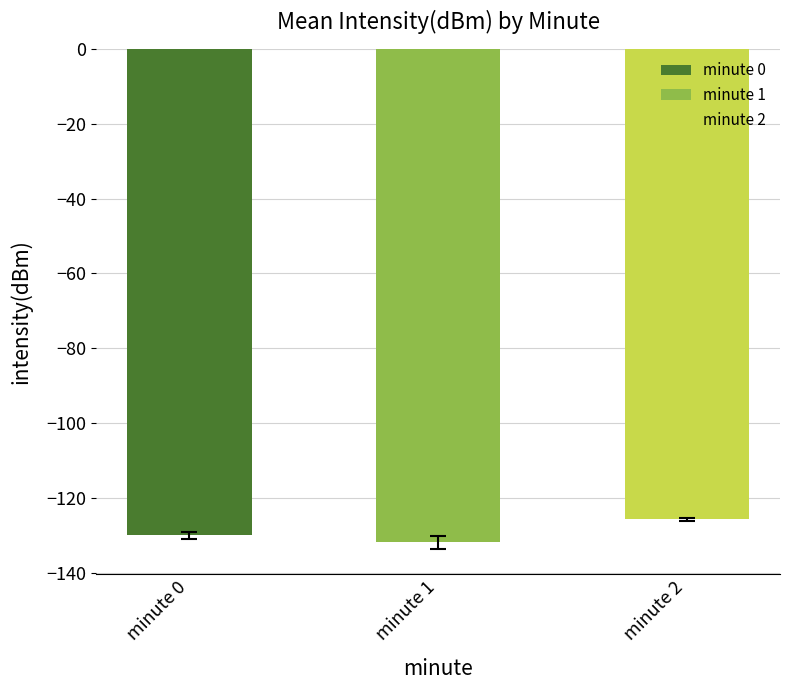

How many data points in mean_intensity are less than -128?

2